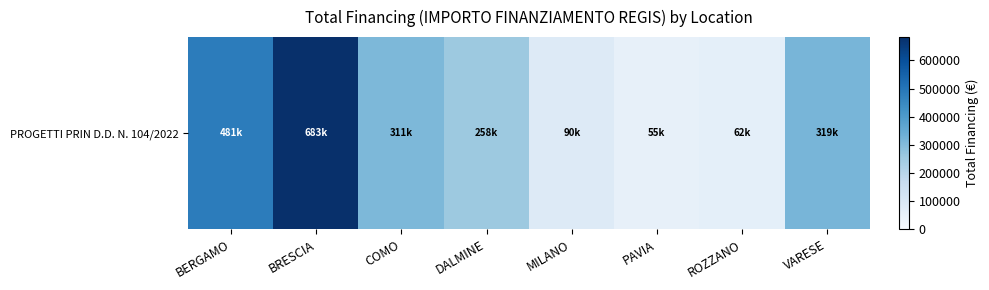

The chart shows a value of 157234.1 at DALMINE. True or false?

False